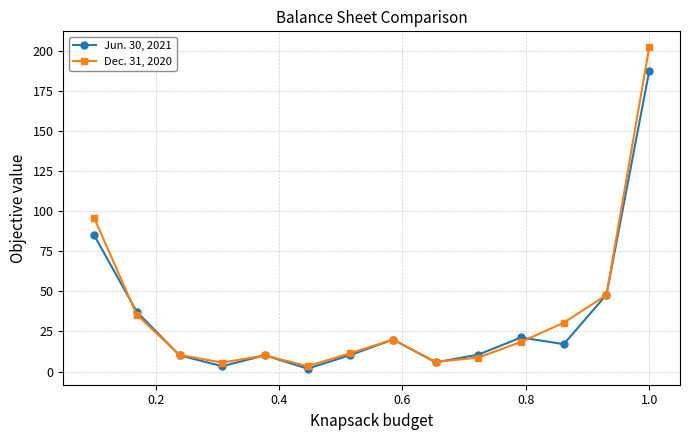

What is the maximum value for Jun. 30, 2021?

187.1